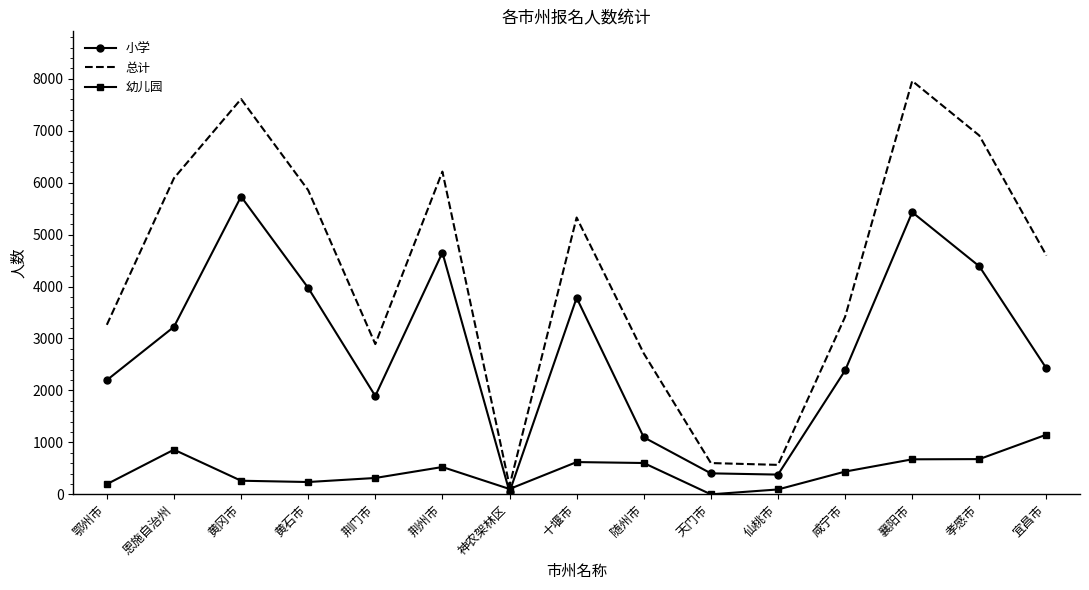

True or false: 幼儿园 has a value of 1640 at 宜昌市.

False